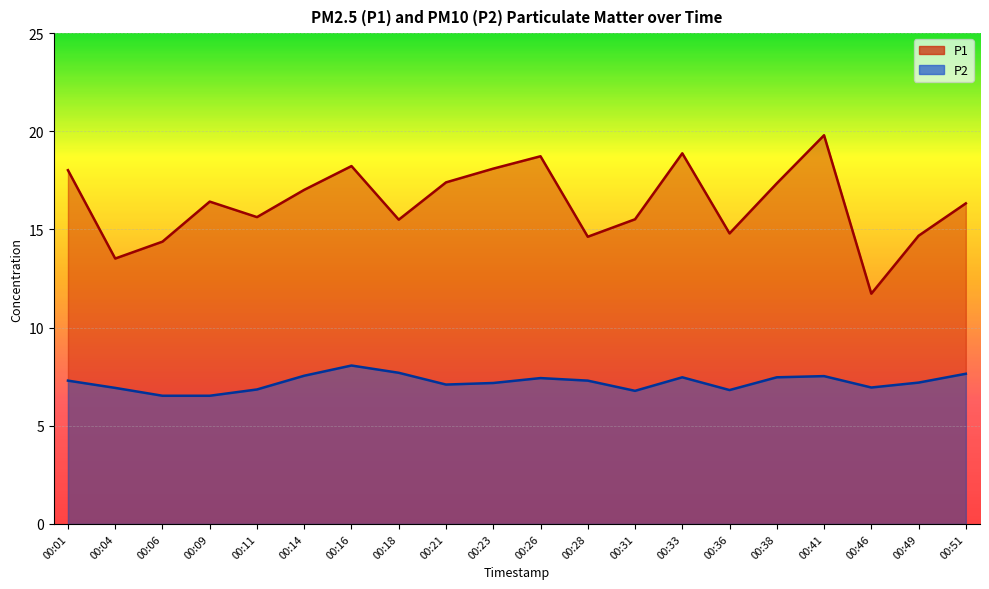

How many lines are shown in the chart?

2